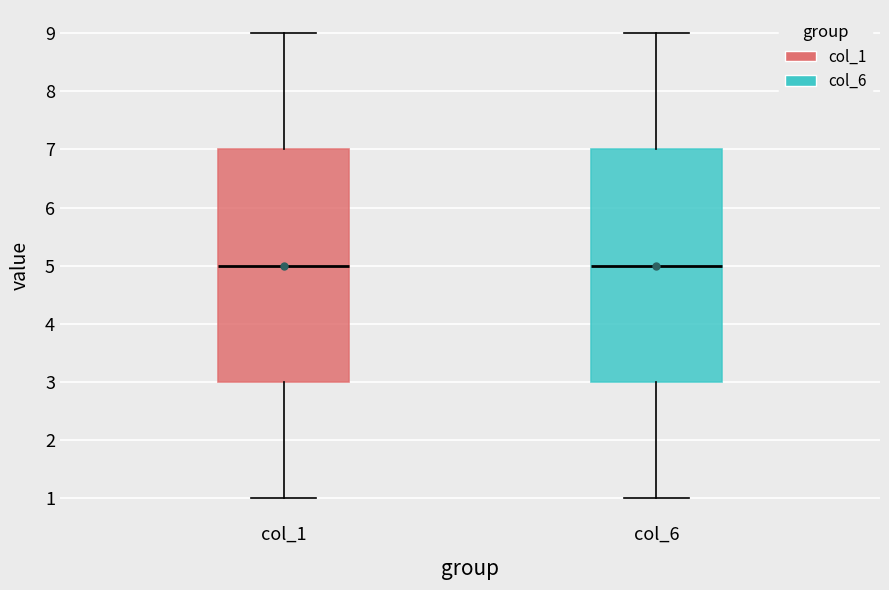

Reading left to right, transcribe this box plot: for each box, give where its median line is, the range the box spans, and where its two whiskers end, as read against the y-axis. The values are not printed on the chart, so give them approximately, as read against the axis.

col_1: median 5, box 3 to 7, whiskers 1 to 9
col_6: median 5, box 3 to 7, whiskers 1 to 9